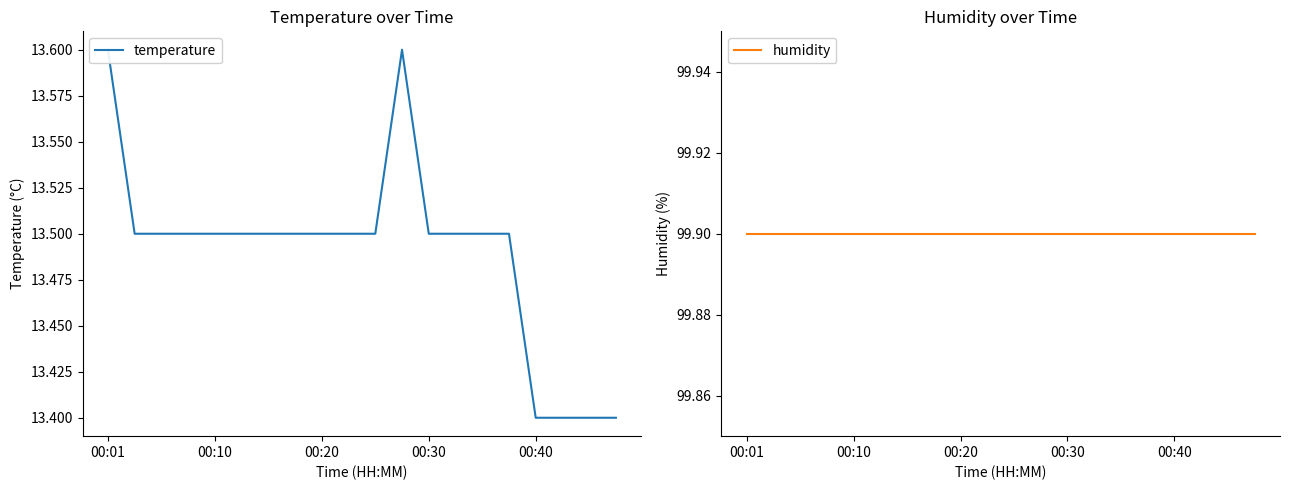

List the series in order of their peak value, highest first.

humidity, temperature